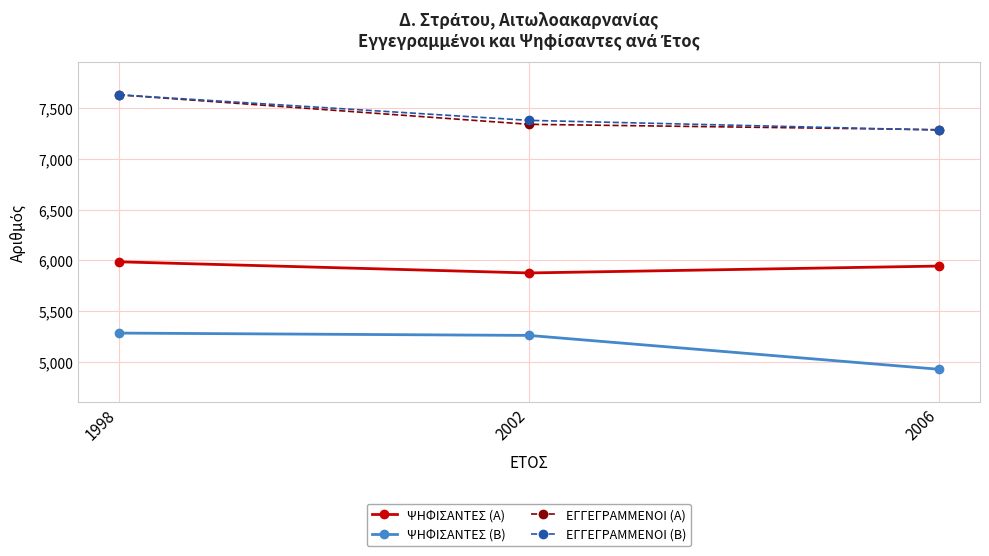

At which label does ΕΓΓΕΓΡΑΜΜΕΝΟΙ (Α) reach its minimum?

2006